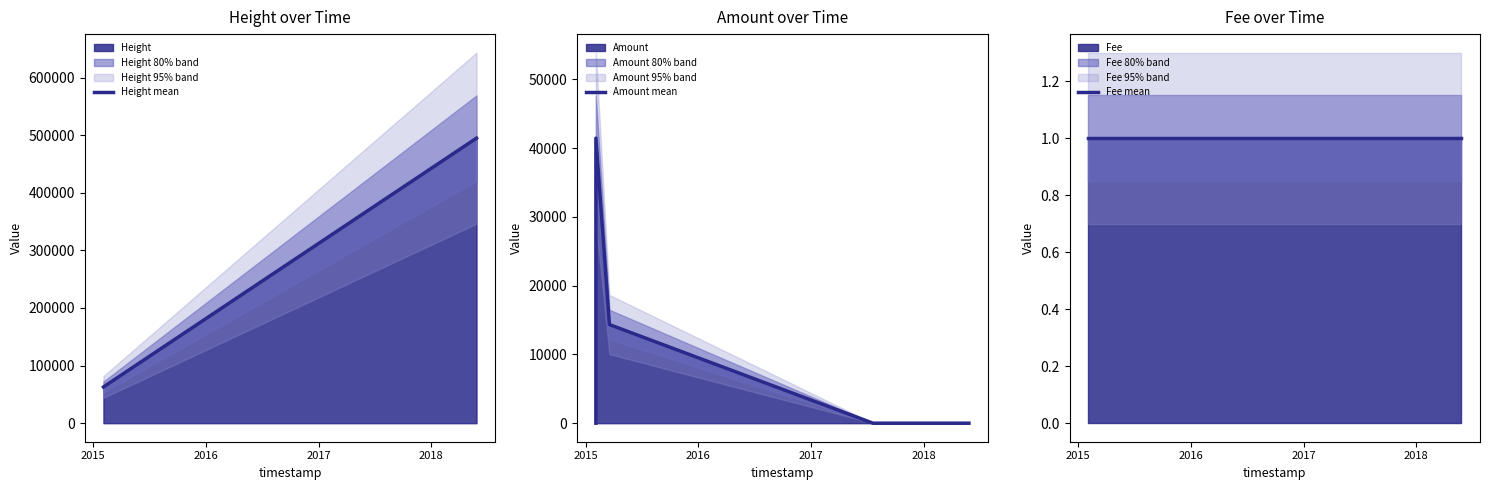

What is the maximum value for Height mean?

494870